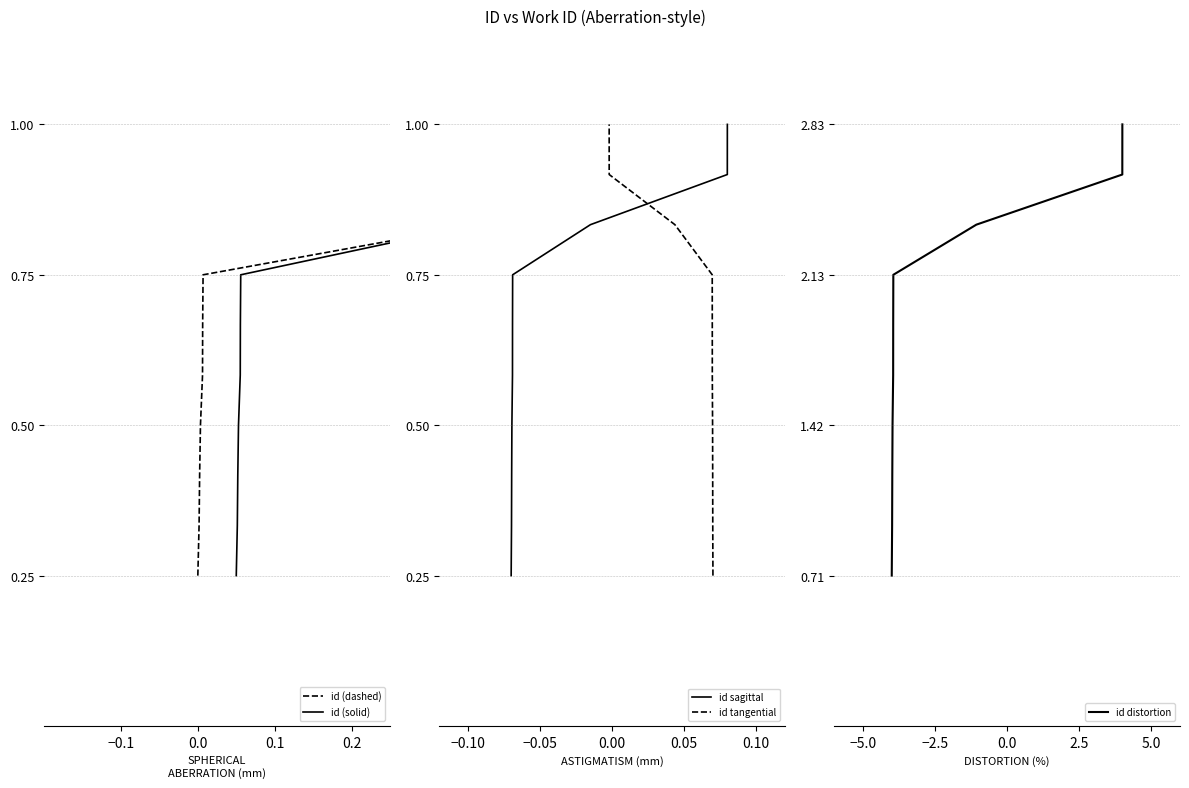

What is the highest value of the id sagittal series?

1.0